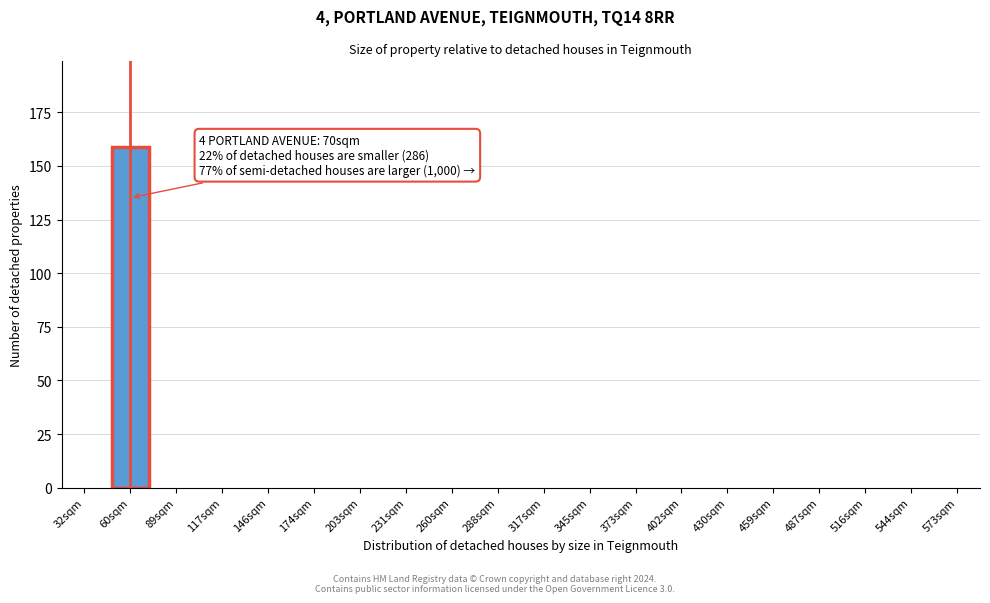

Reading left to right, transcribe all the data shown in this chart.

32sqm=0	60sqm=159	89sqm=0	117sqm=0	146sqm=0	174sqm=0	203sqm=0	231sqm=0	260sqm=0	288sqm=0	317sqm=0	345sqm=0	373sqm=0	402sqm=0	430sqm=0	459sqm=0	487sqm=0	516sqm=0	544sqm=0	573sqm=0